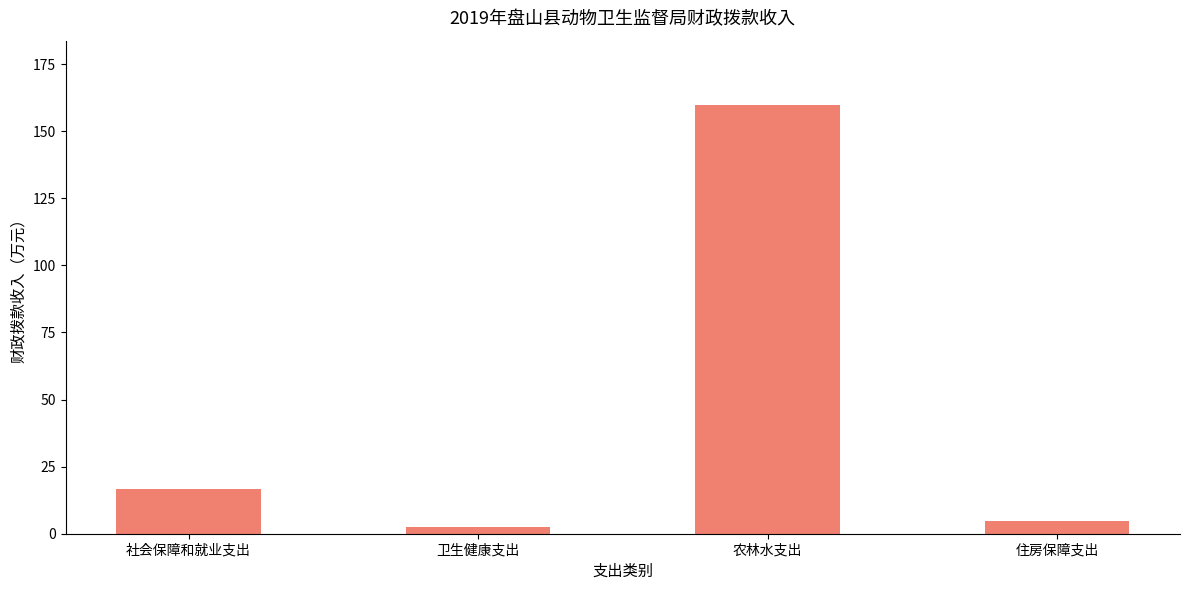

Reading right to left, list all the values displayed in this chart.

住房保障支出=4.7	农林水支出=159.8	卫生健康支出=2.6	社会保障和就业支出=16.6